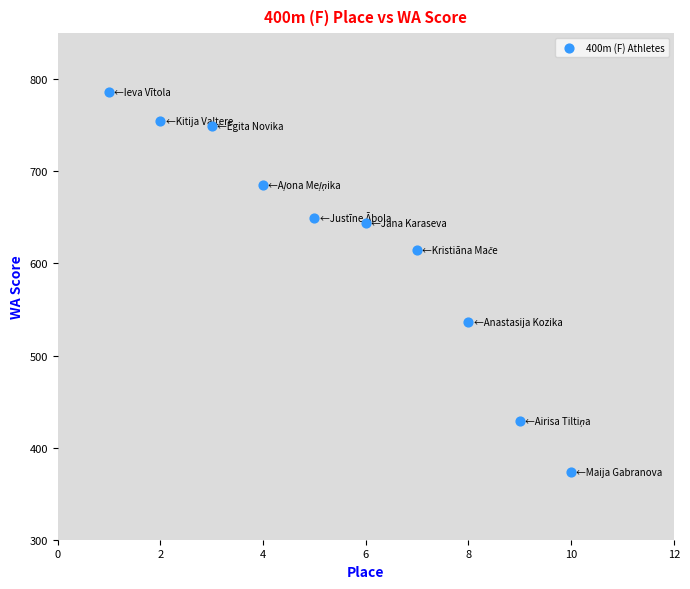

What Y value in the scatter plot is closest to 580?

615